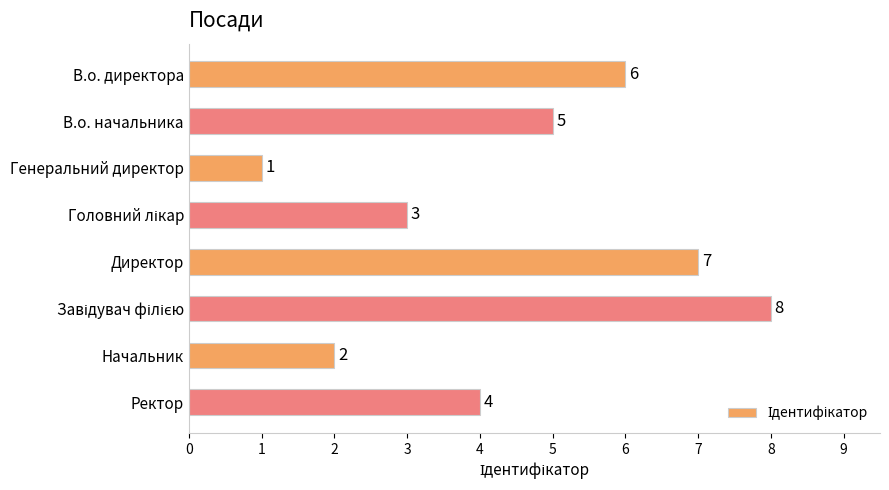

Reading top to bottom, extract all data points from this chart.

6	5	1	3	7	8	2	4